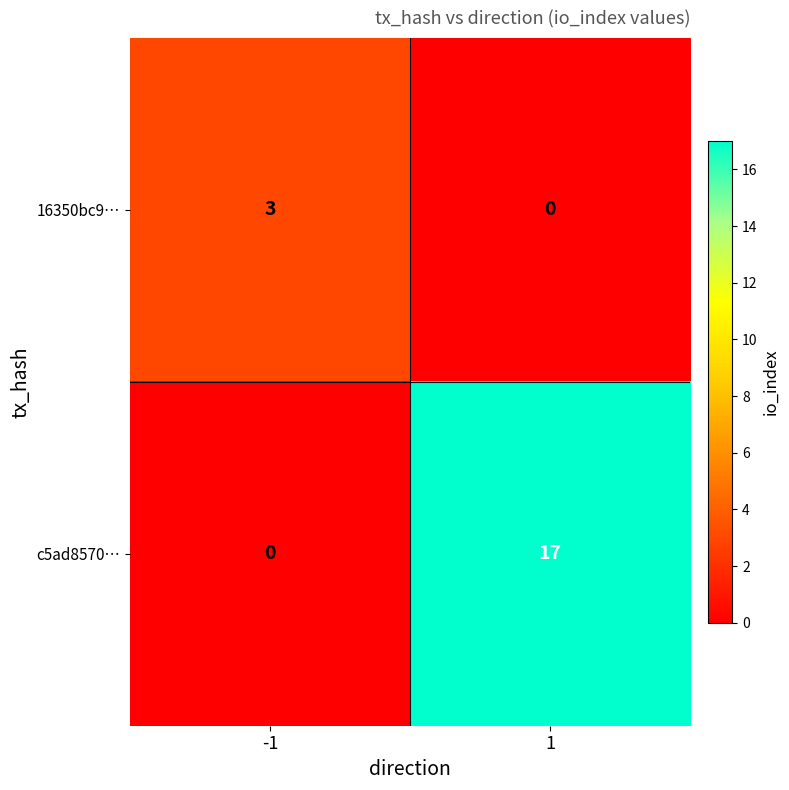

Which series has the largest total across all categories?

c5ad8570…